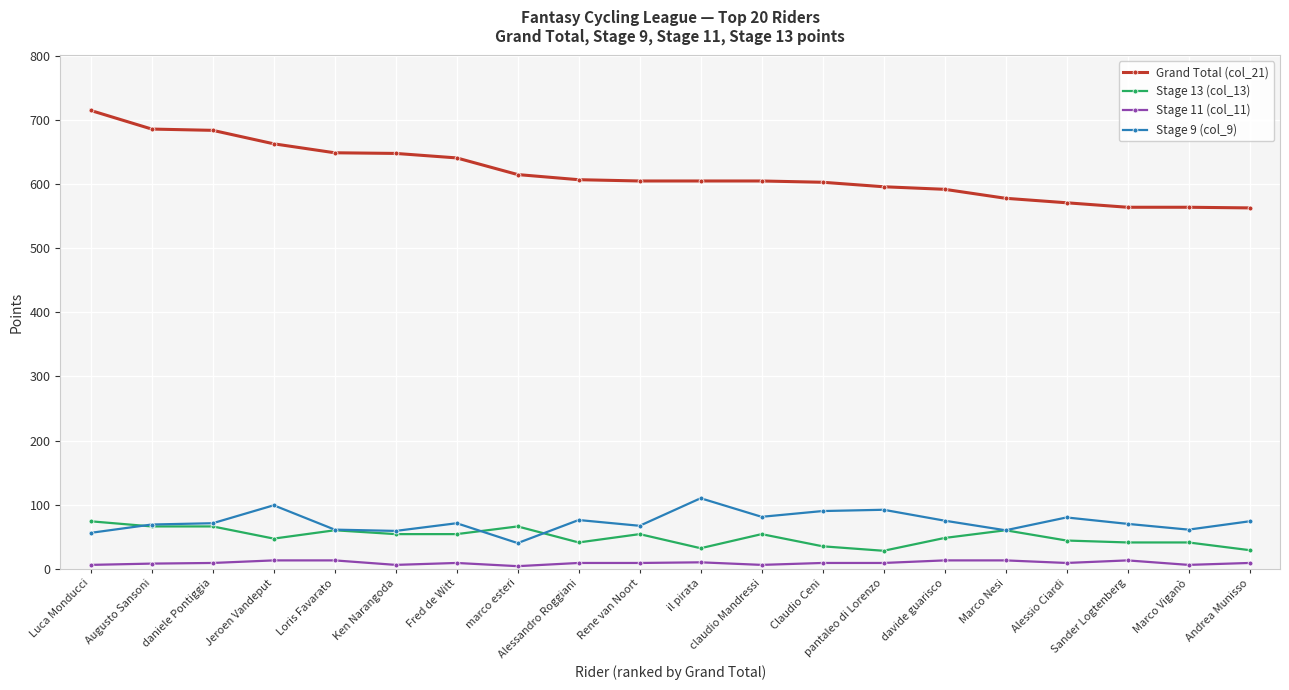

What is the difference between the highest and lowest values at Loris Favarato?

636